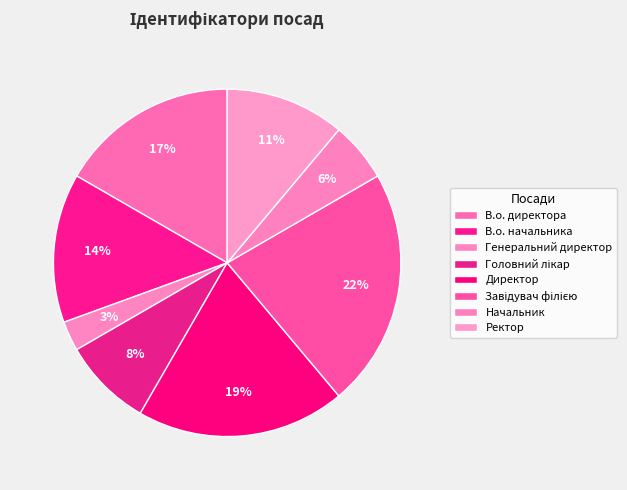

Count the number of slices in the pie.

8